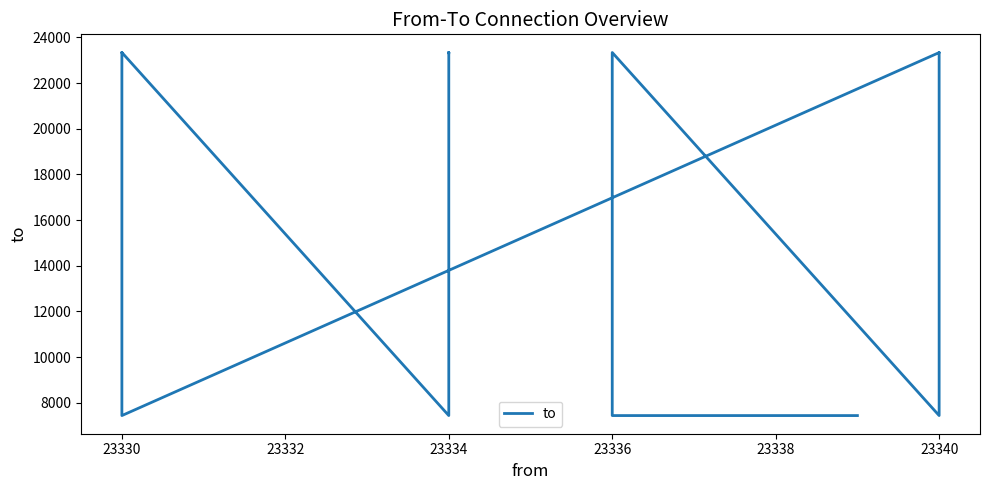

What is the difference between the maximum and minimum values?

15897